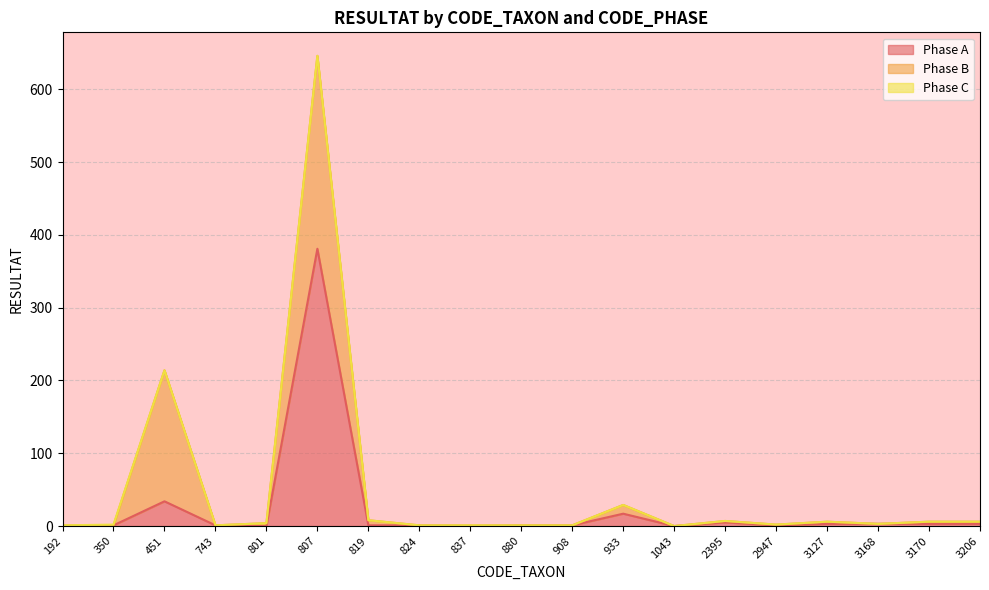

What is the value of the Phase A point at the 4th from the left?

1